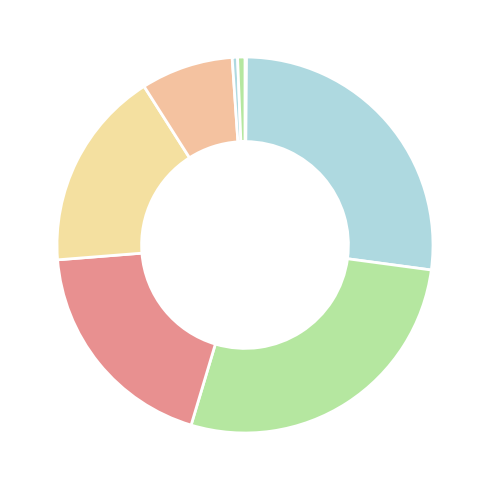

Which category has the smallest portion of the pie?

Seaward